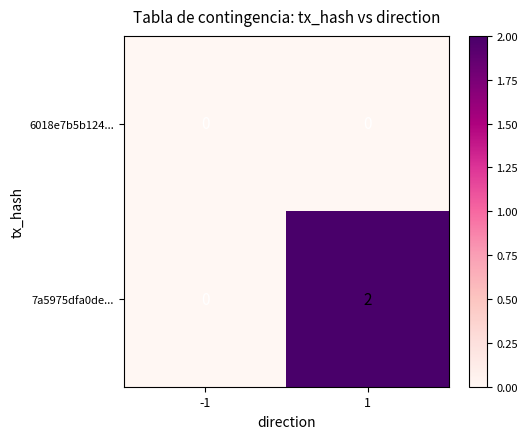

List the series in order of their overall mean, highest first.

7a5975dfa0de..., 6018e7b5b124...